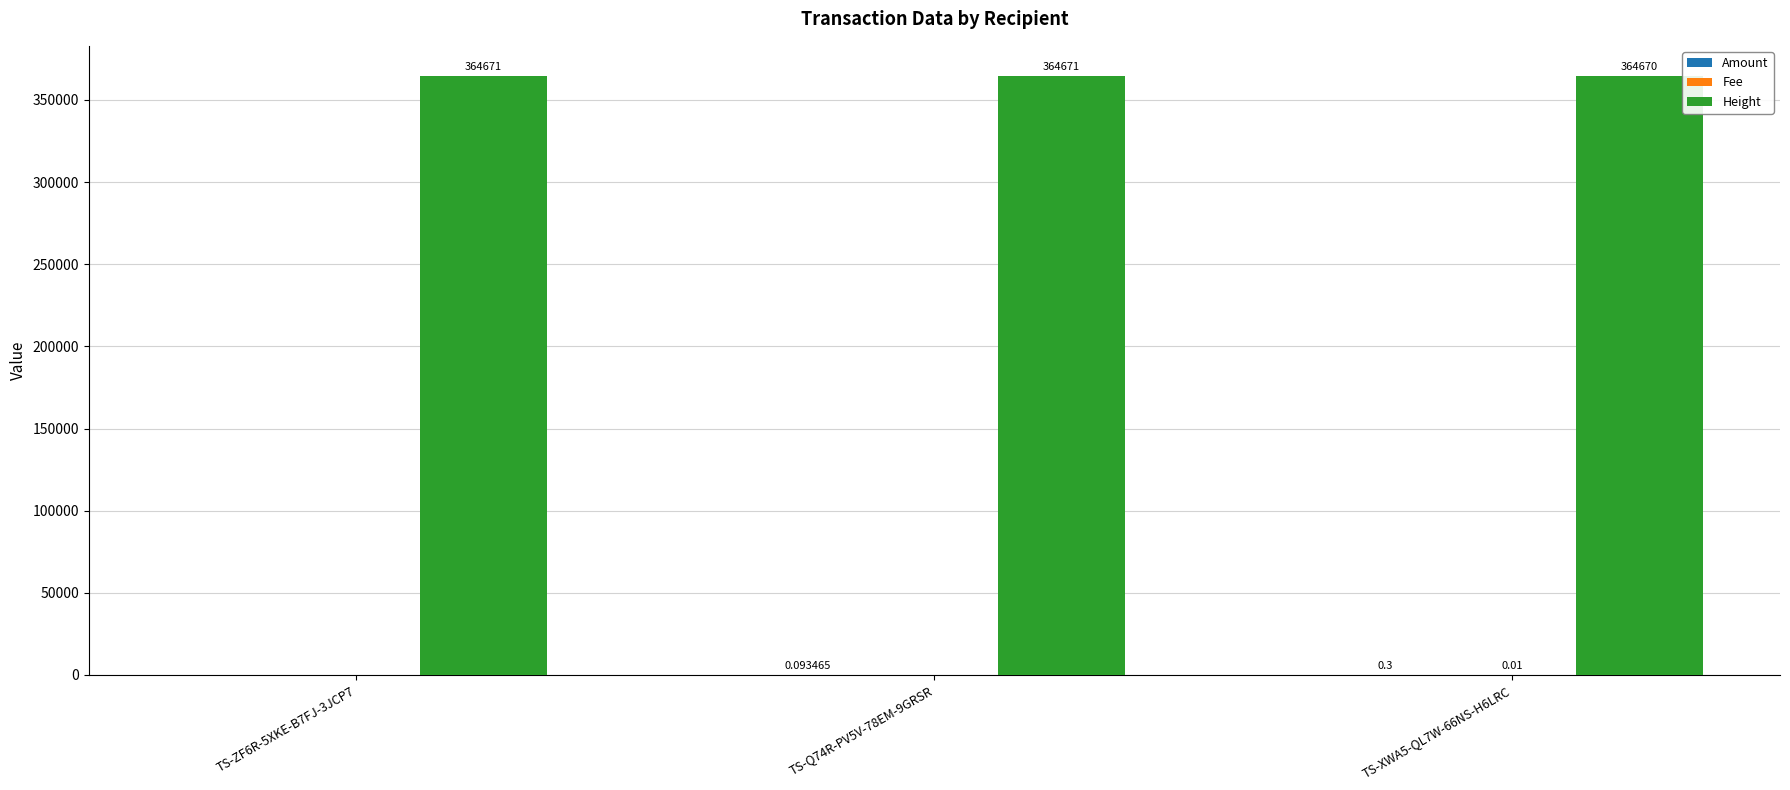

The value of Height at TS-Q74R-PV5V-78EM-9GRSR is 364671.0. True or false?

True